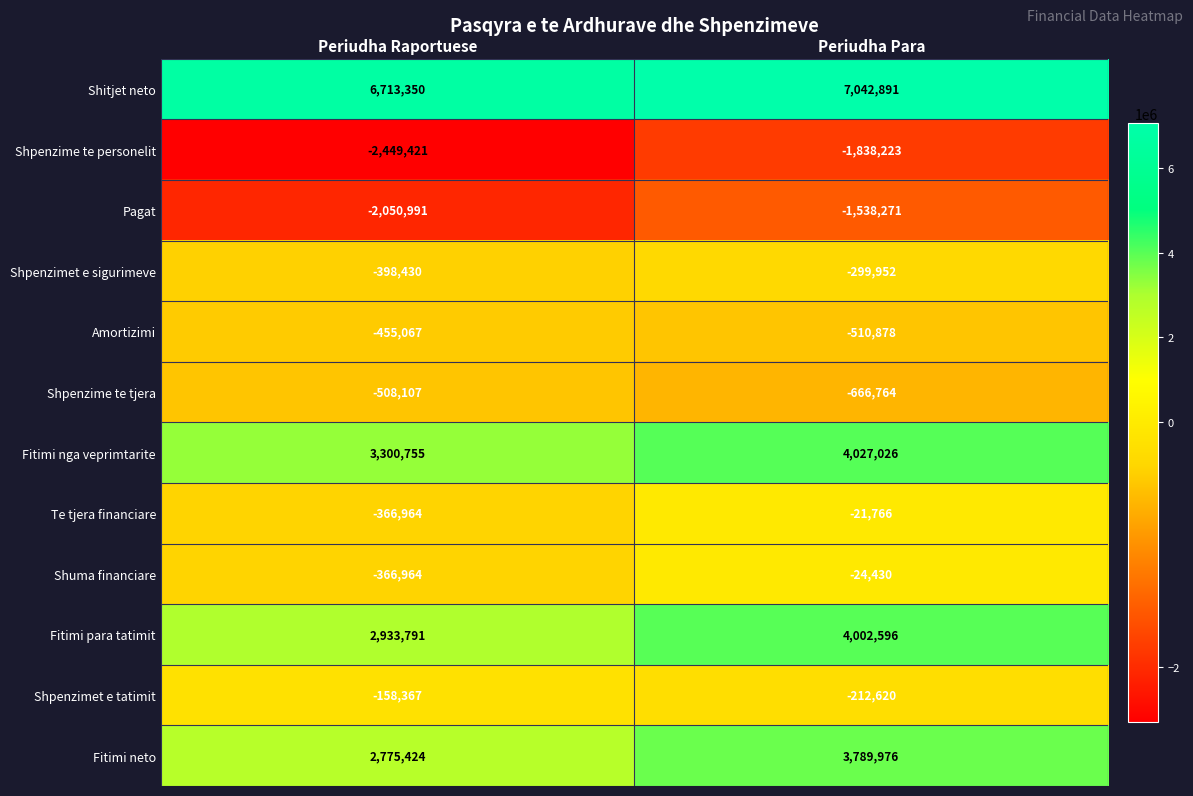

What is the difference between the Te tjera financiare values at Periudha Raportuese and Periudha Para?

345198